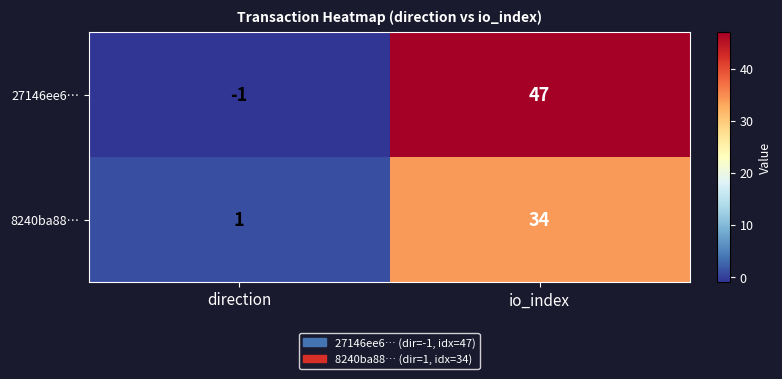

Count the number of categories in the chart.

2